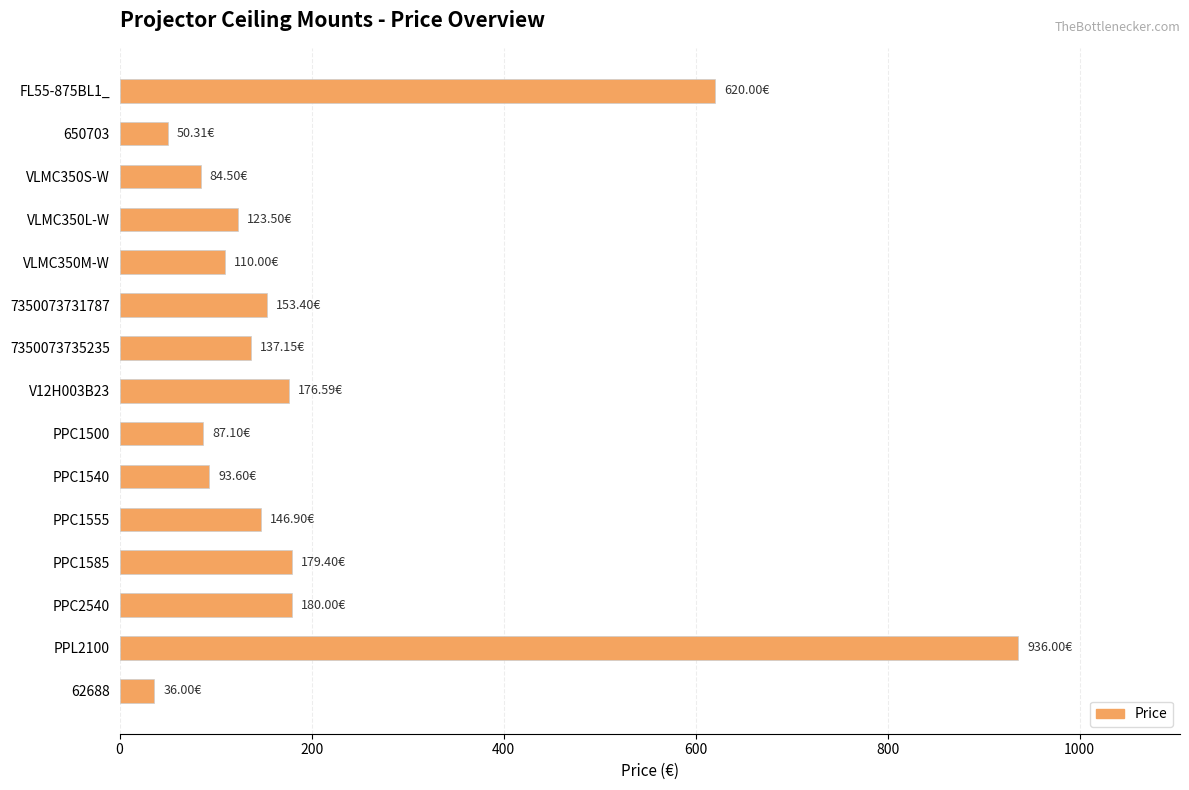

What is the difference between the values at PPC1555 and FL55-875BL1_?

473.1